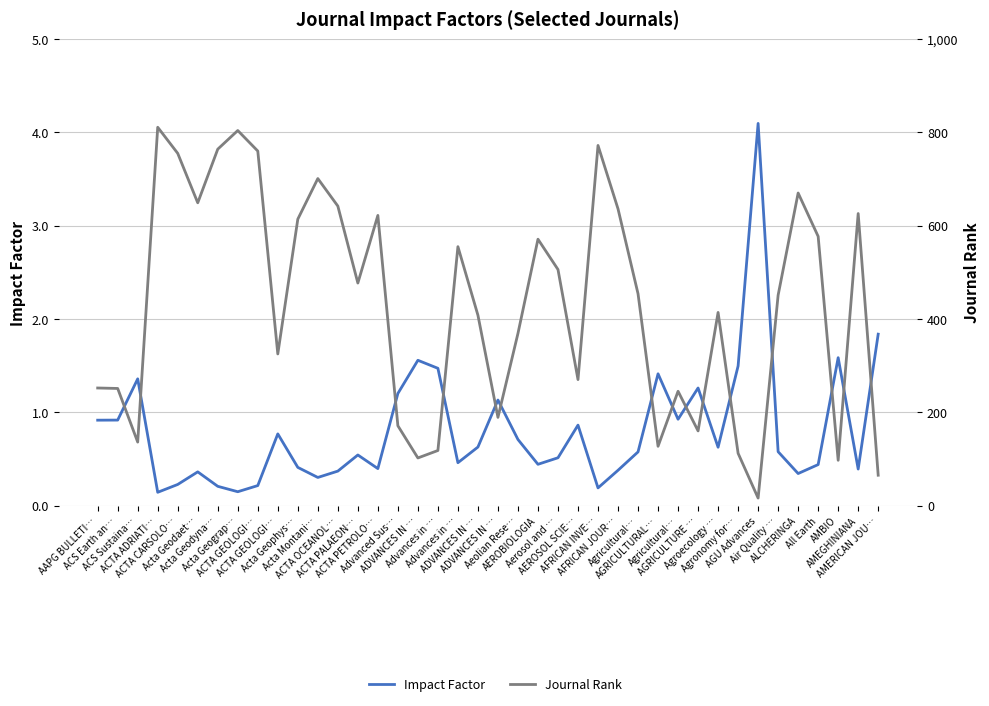

What is the sum of all Journal Rank values?

17244.0